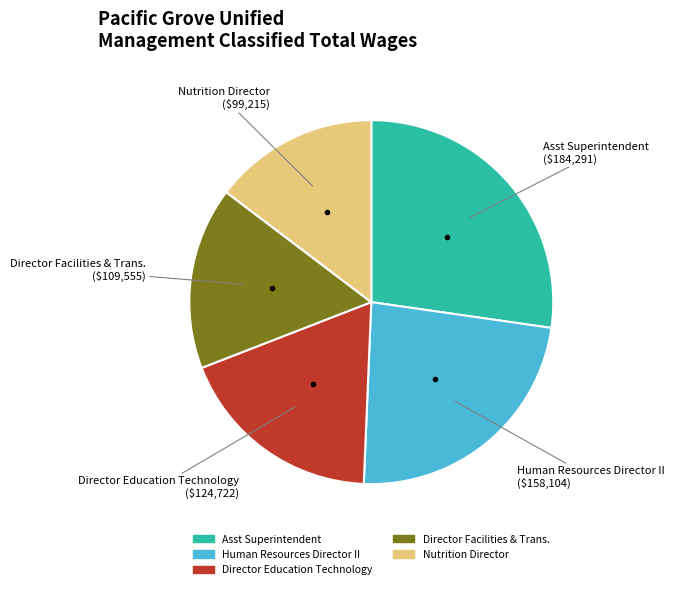

Which slice is the smallest?

Nutrition Director